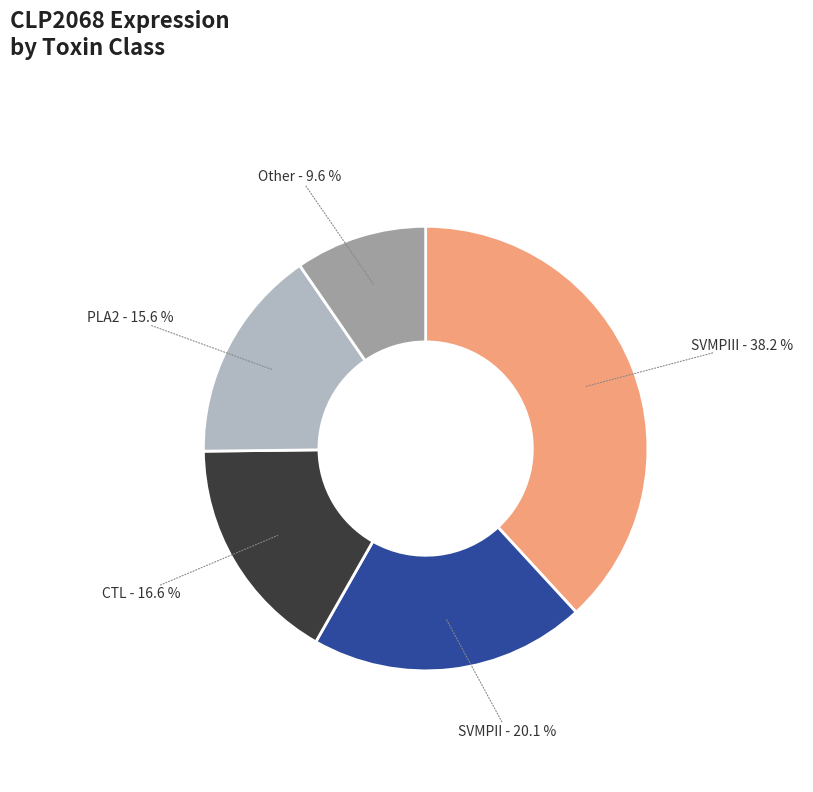

Does any single category account for the majority?

No